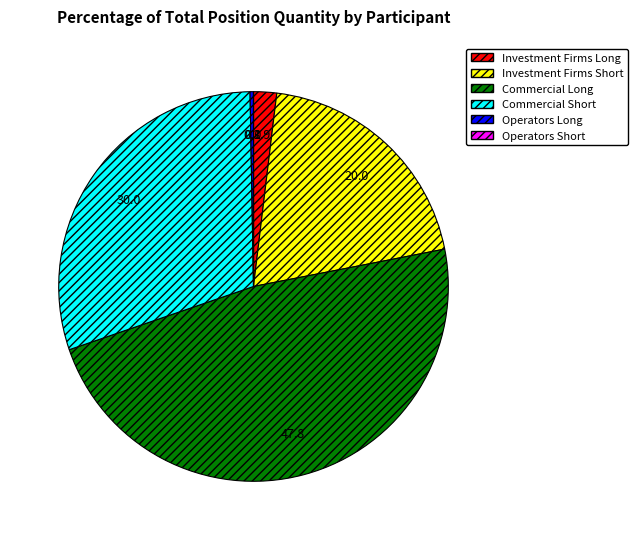

Which has a higher value, Commercial Long or Operators Long?

Commercial Long